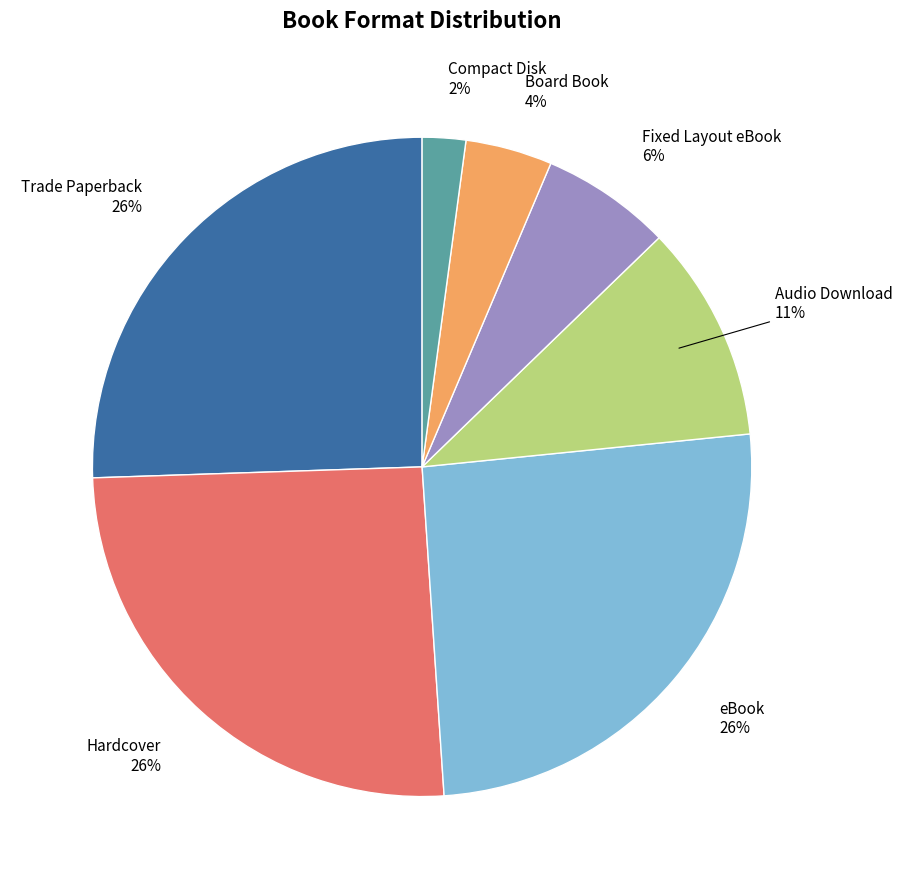

Is there a majority slice in this chart?

No